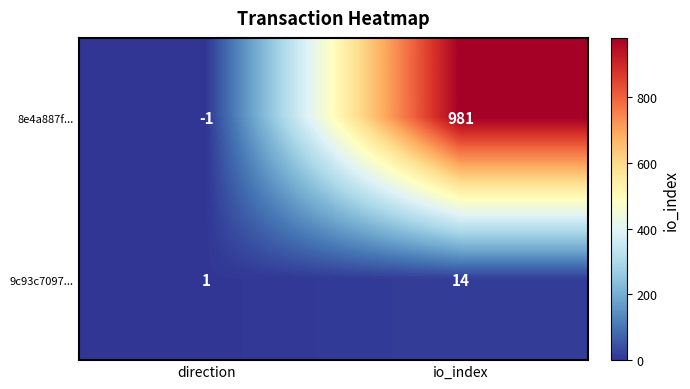

Where is 9c93c7097... nearest to the value 7?

direction